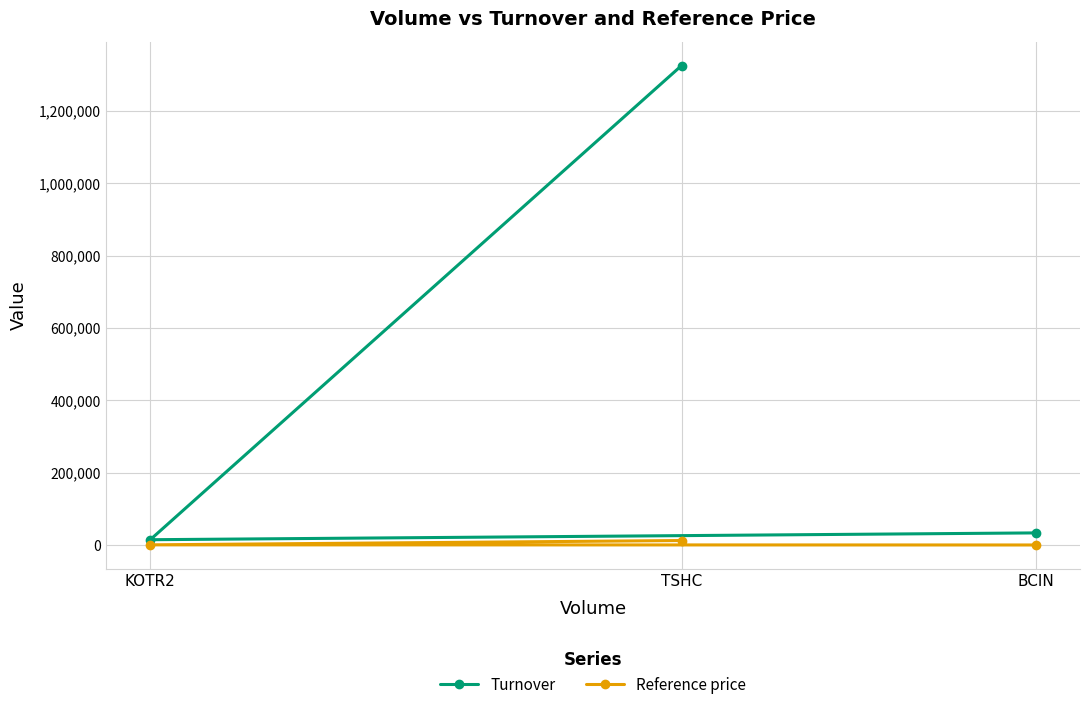

What is the approximate value of Turnover at BCIN?

33600.0